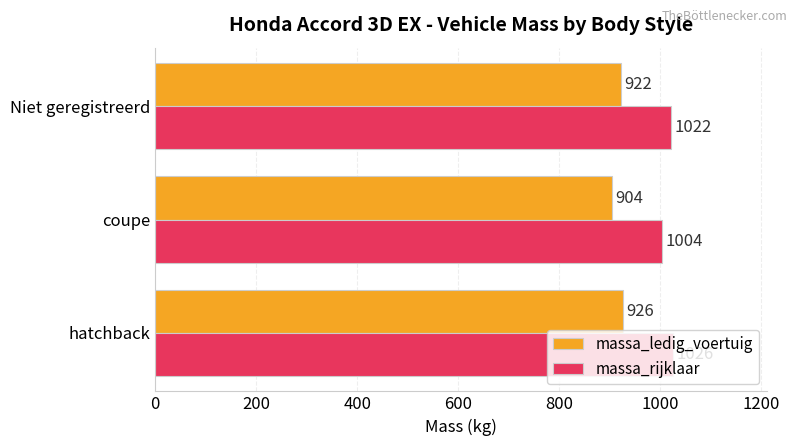

List the series in order of their peak value, highest first.

massa_rijklaar, massa_ledig_voertuig